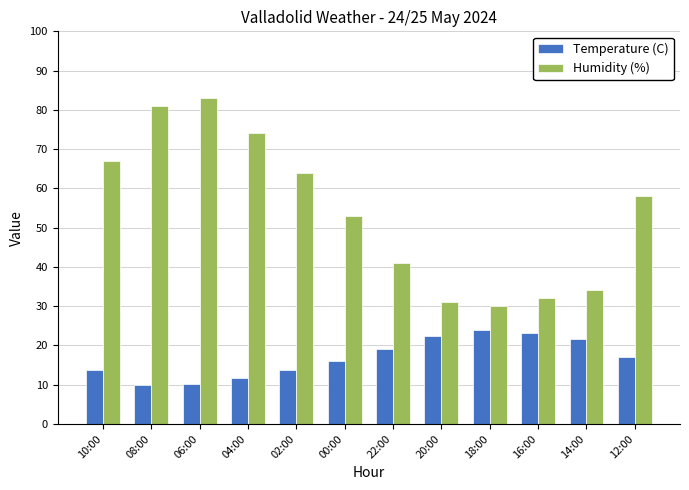

Which series has the largest total across all categories?

Humidity (%)